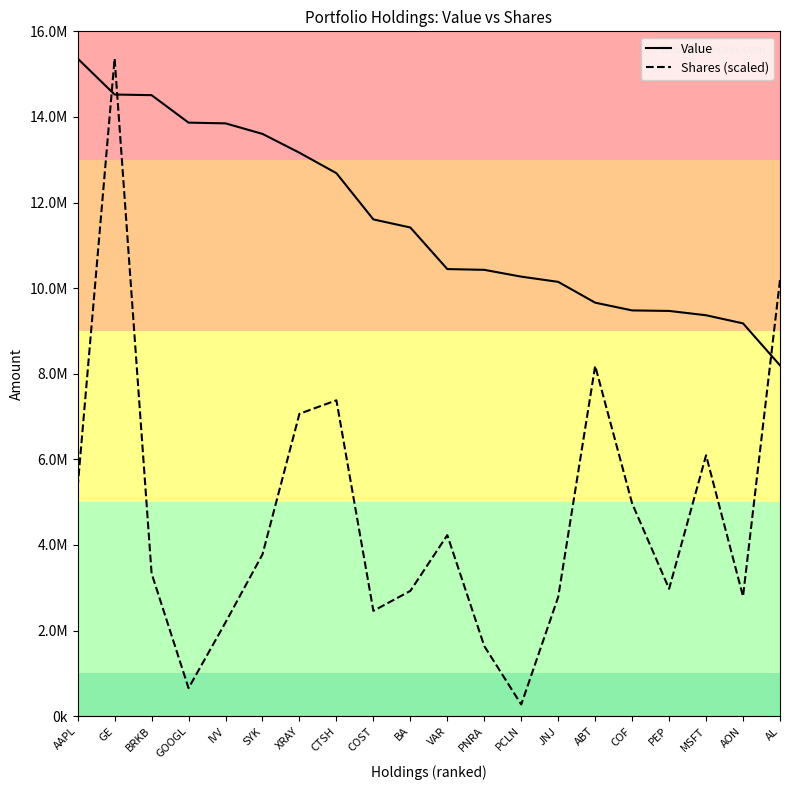

What are all the series names shown in the legend?

Value, Shares (scaled)